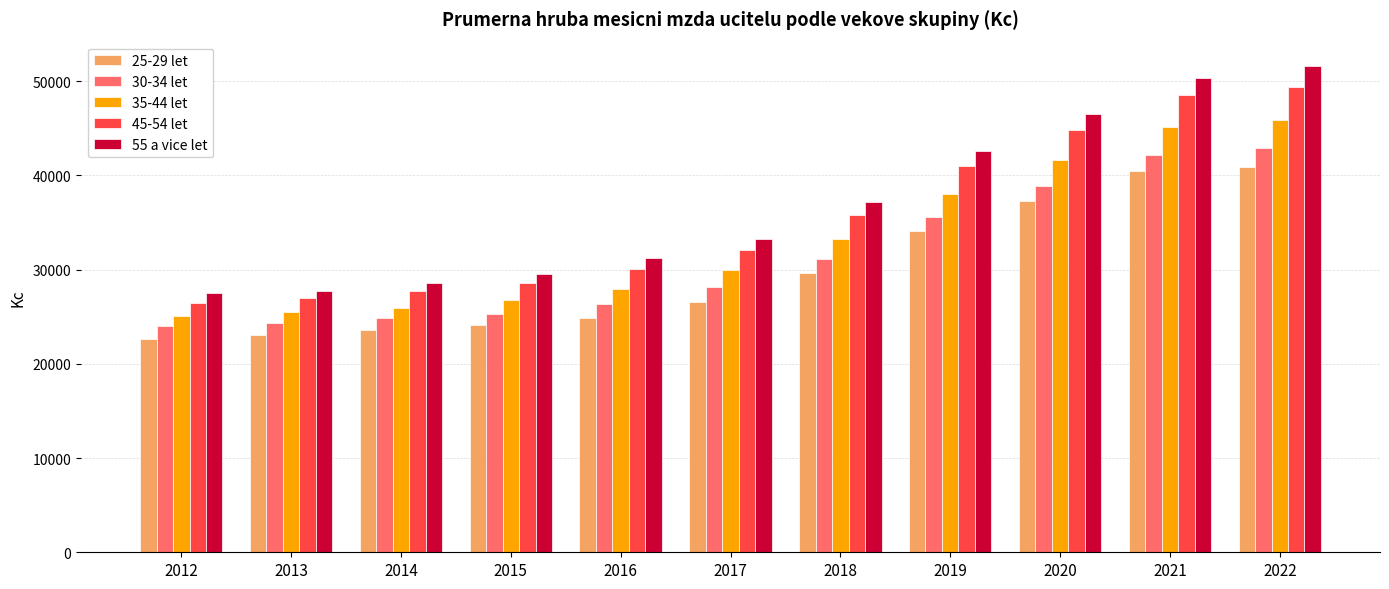

At which category is the sum across all series the highest?

2022